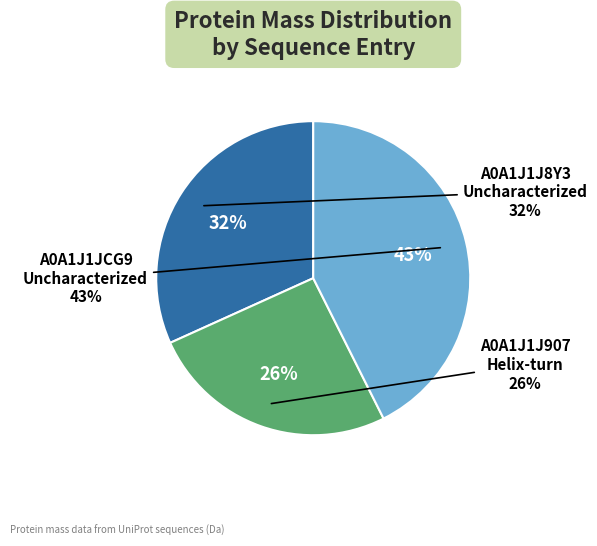

To the nearest percent, what is the difference between the A0A1J1J907
Helix-turn and A0A1J1JCG9
Uncharacterized slice percentages?

17%